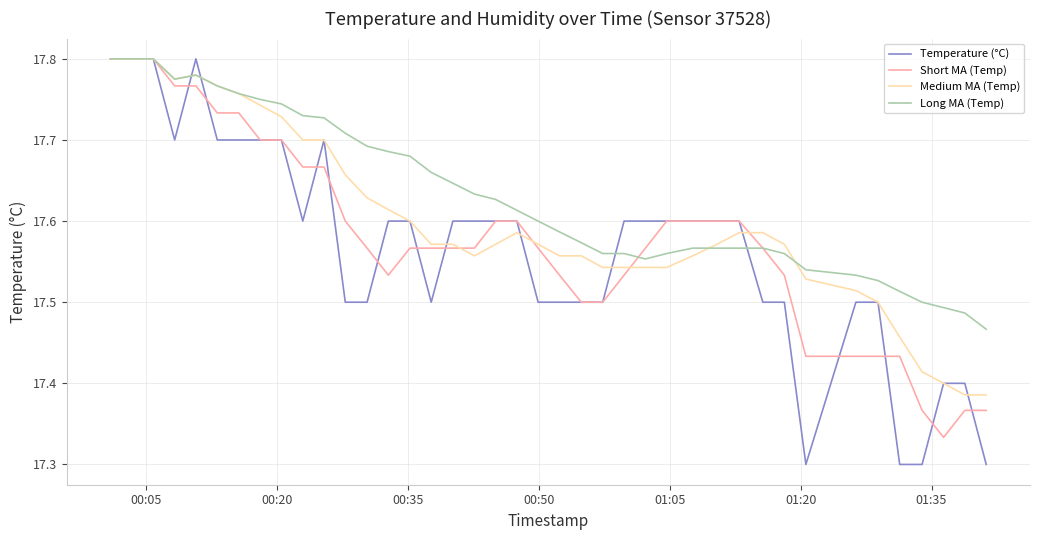

Which series has the largest total across all categories?

Long MA (Temp)